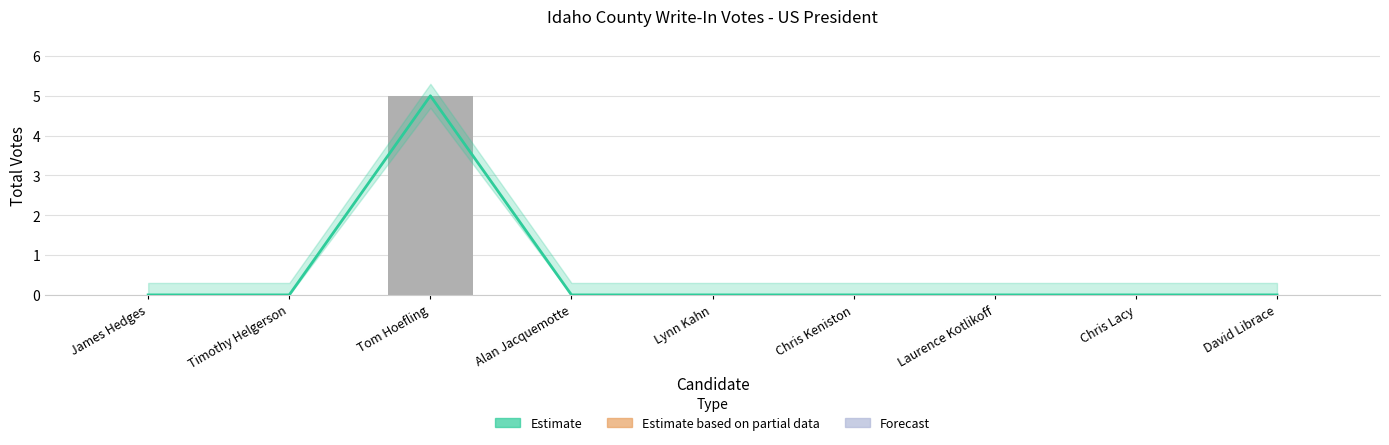

Between James Hedges and Chris Keniston, which series saw the biggest shift?

Estimate